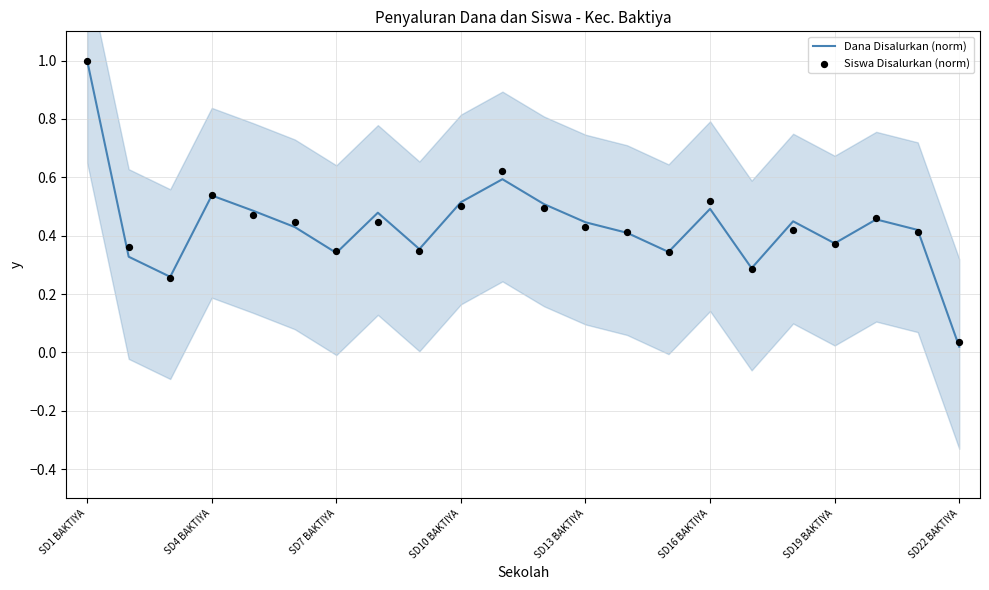

At which label does Dana Disalurkan (norm) reach its peak?

SD1 BAKTIYA